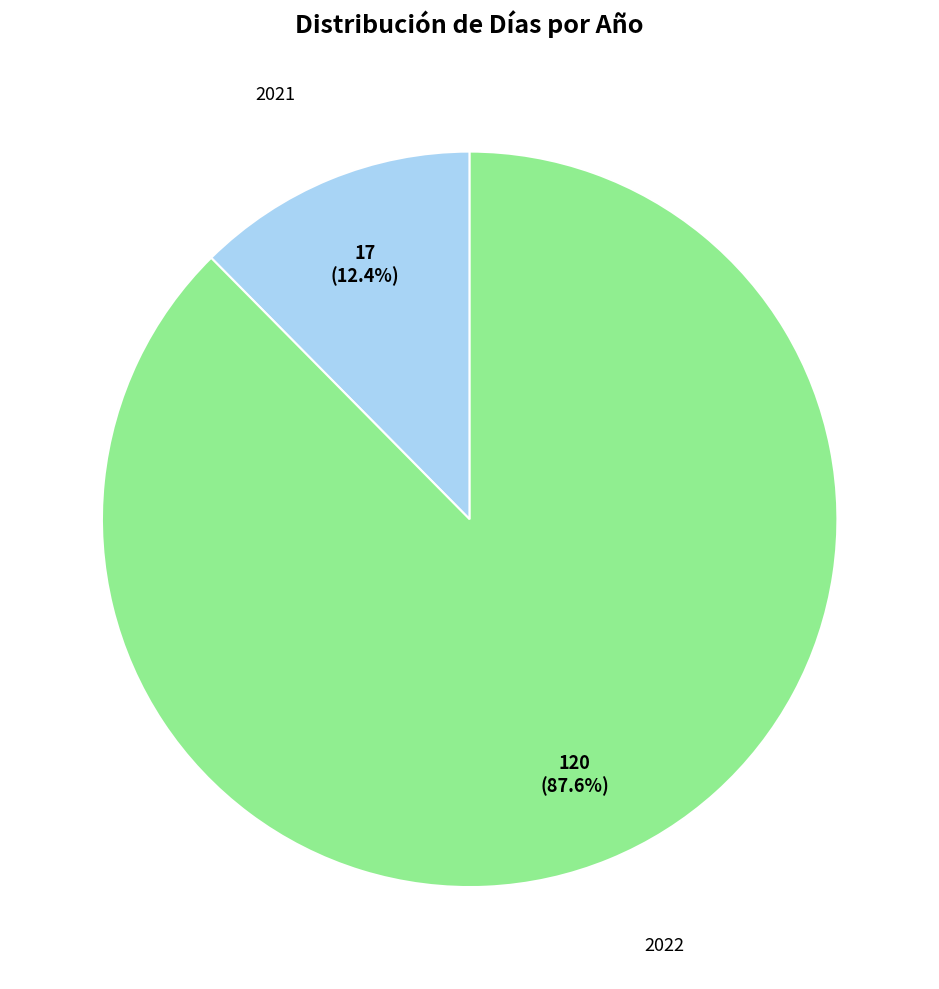

Is there a majority slice in this chart?

Yes